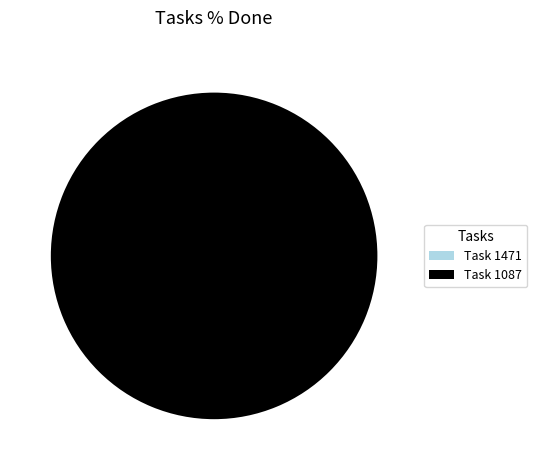

Count the number of slices in the pie.

2